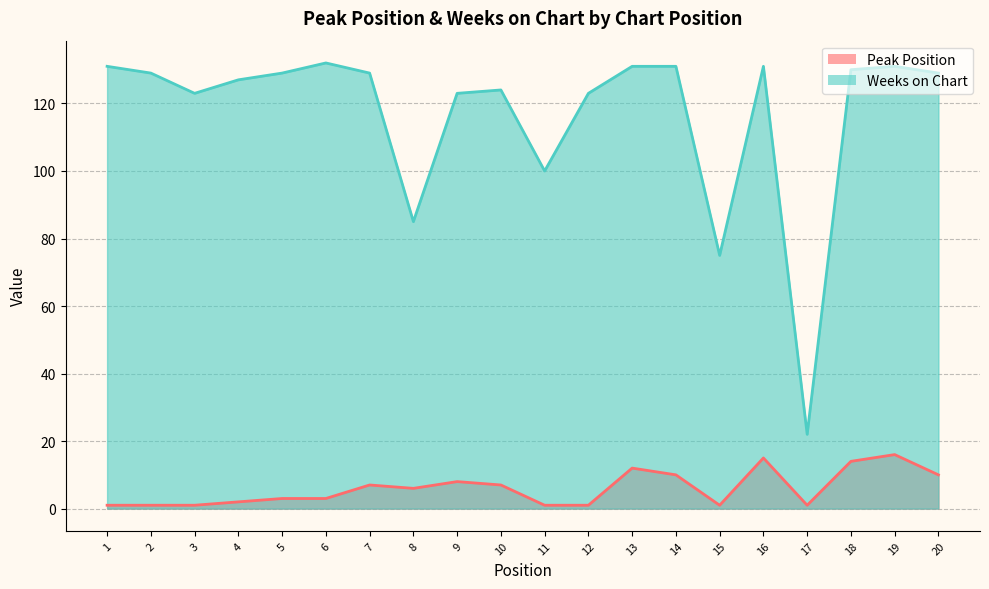

In Weeks on Chart, how many points are higher than both neighbors (excluding endpoints)?

4